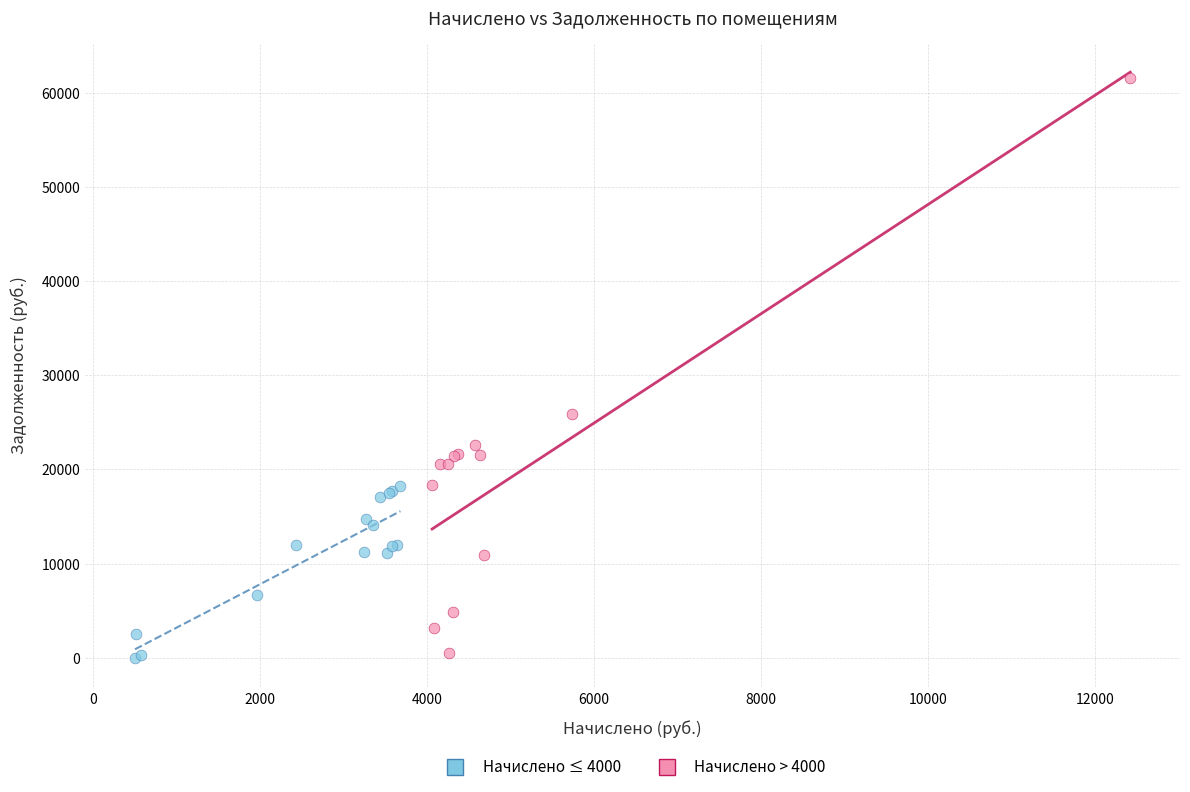

Which series has the largest Y range (max minus min)?

Начислено > 4000